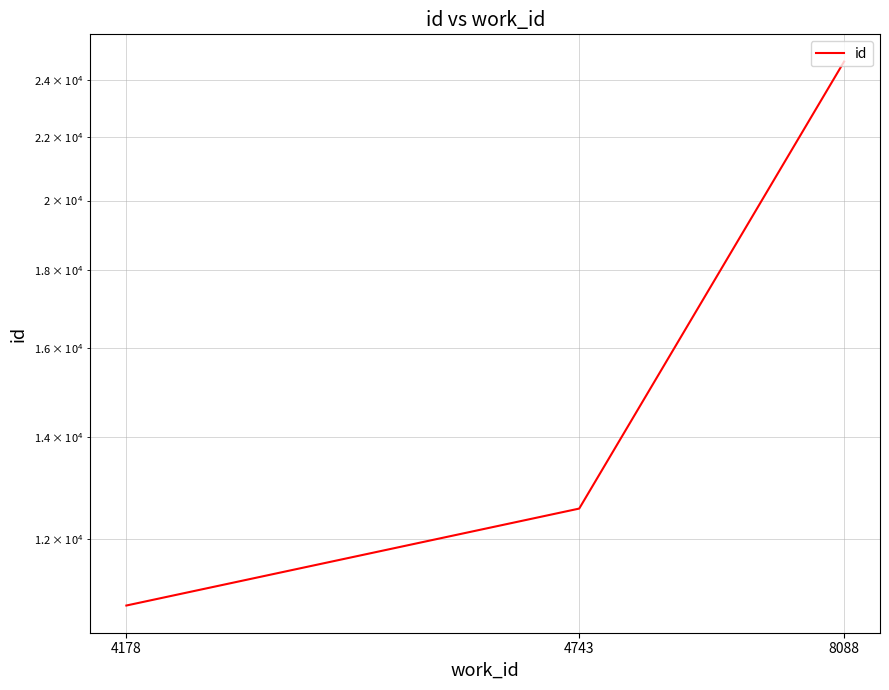

List the labels in order of value, largest first.

8088, 4743, 4178